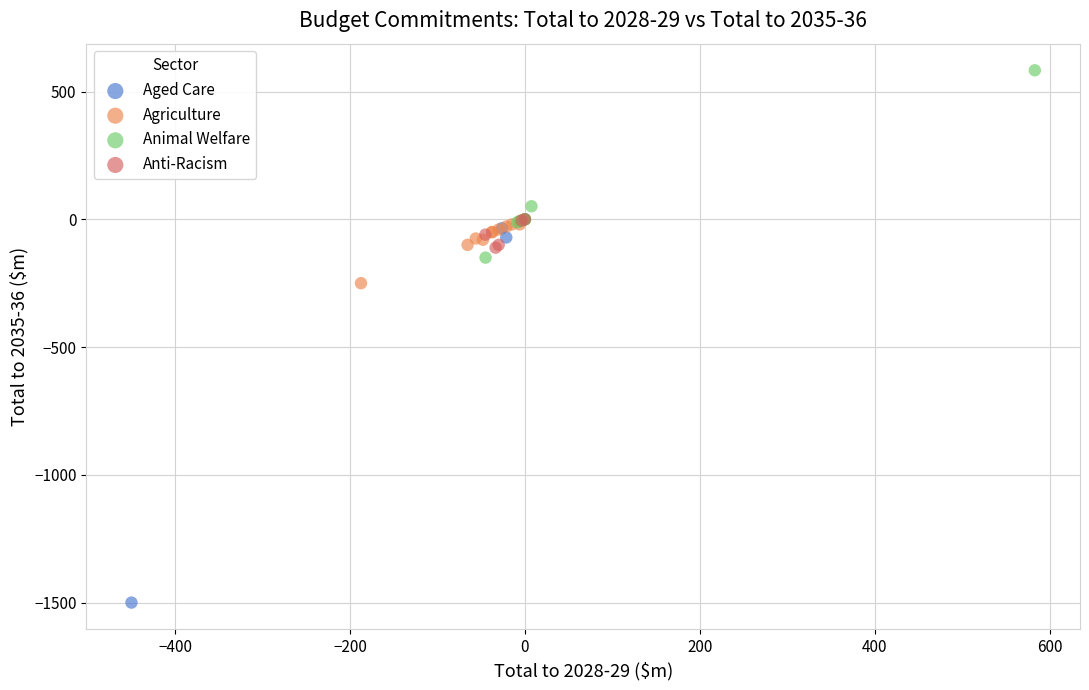

Which series reaches the maximum Y coordinate?

Animal Welfare